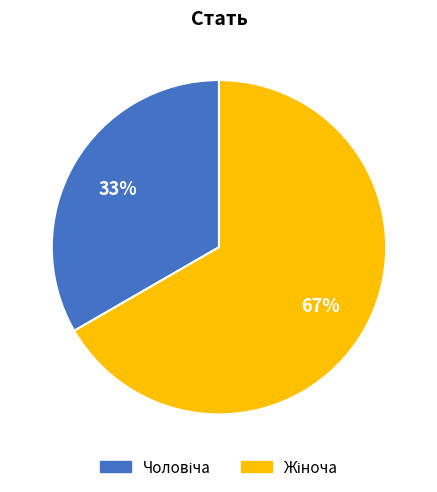

Is there any slice that represents more than half of the pie?

Yes